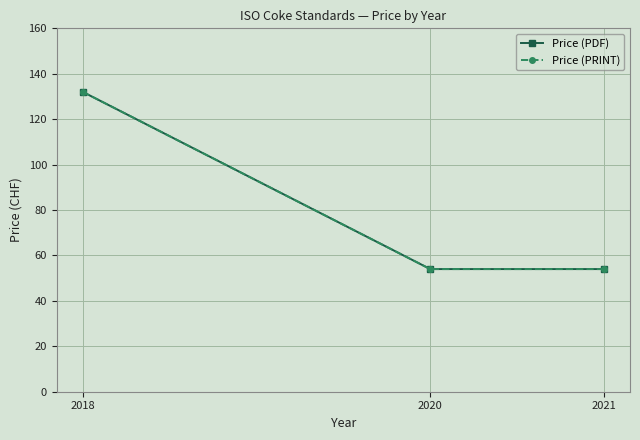

Which series changed the most between 2020 and 2021?

Price (PDF)